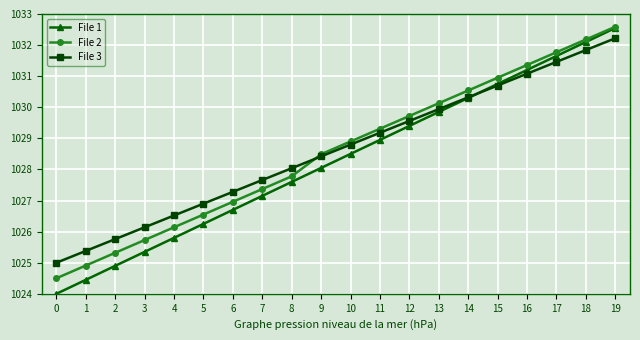

True or false: File 2 has more than 2 interior local peaks.

False